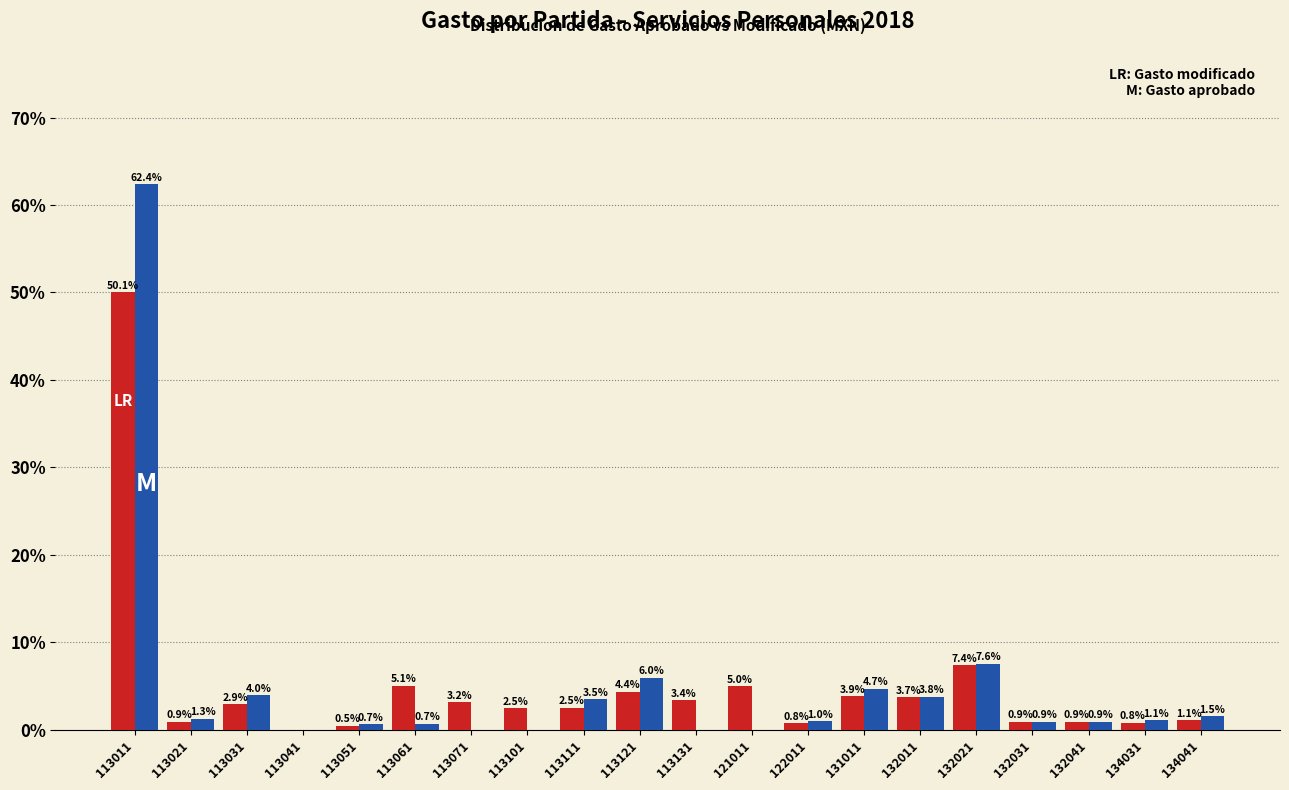

Reading right to left, list all the values displayed in this chart.

Gasto modificado: 134041=1.1	134031=0.8	132041=0.9	132031=0.9	132021=7.4	132011=3.7	131011=3.9	122011=0.8	121011=5.0	113131=3.4	113121=4.4	113111=2.5	113101=2.5	113071=3.2	113061=5.1	113051=0.5	113041=0.0	113031=2.9	113021=0.9	113011=50.1
Gasto aprobado: 134041=1.5	134031=1.1	132041=0.9	132031=0.9	132021=7.6	132011=3.8	131011=4.7	122011=1.0	121011=0.0	113131=0.0	113121=6.0	113111=3.5	113101=0.0	113071=0.0	113061=0.7	113051=0.7	113041=0.0	113031=4.0	113021=1.3	113011=62.4